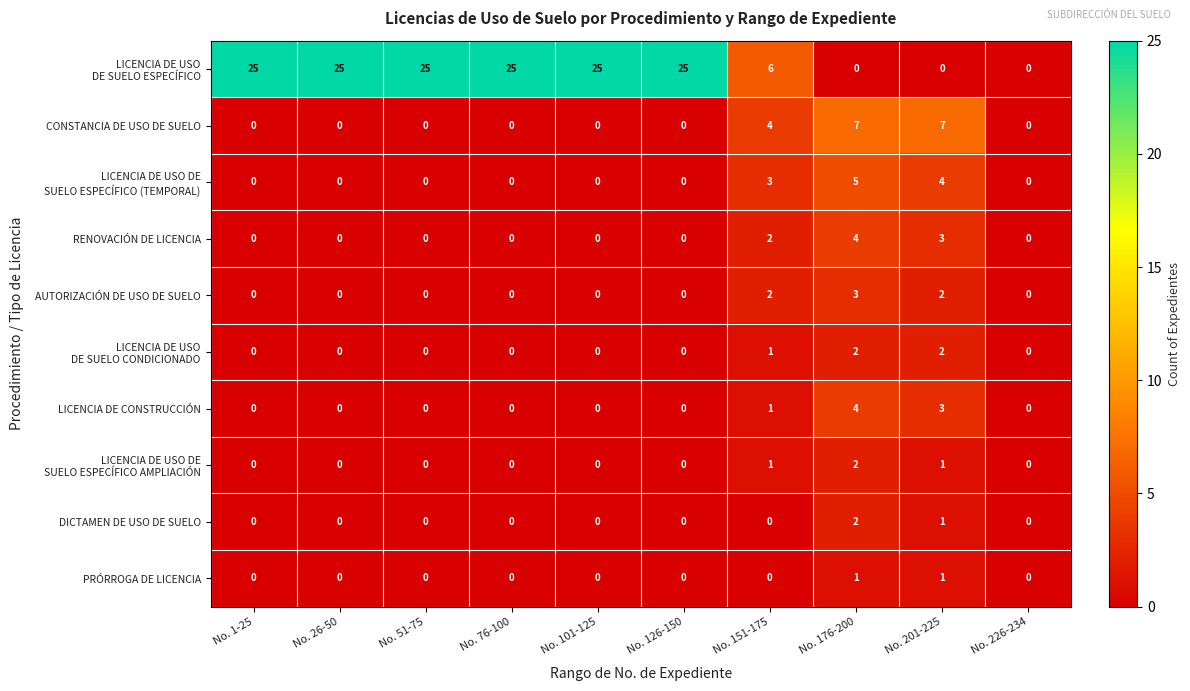

What is the highest value of the RENOVACIÓN DE LICENCIA series?

4